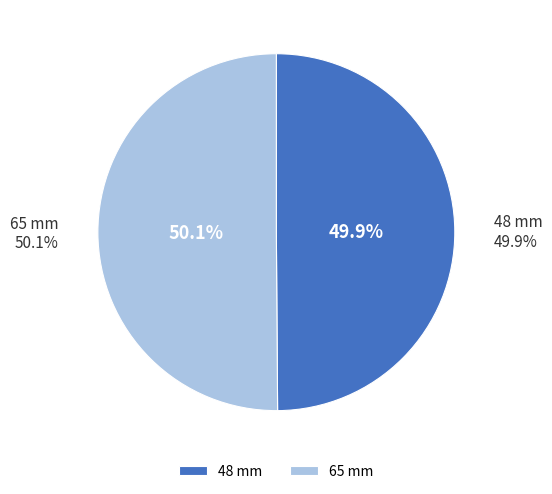

To the nearest percent, what is the combined percentage of 48 mm and 65 mm?

100%